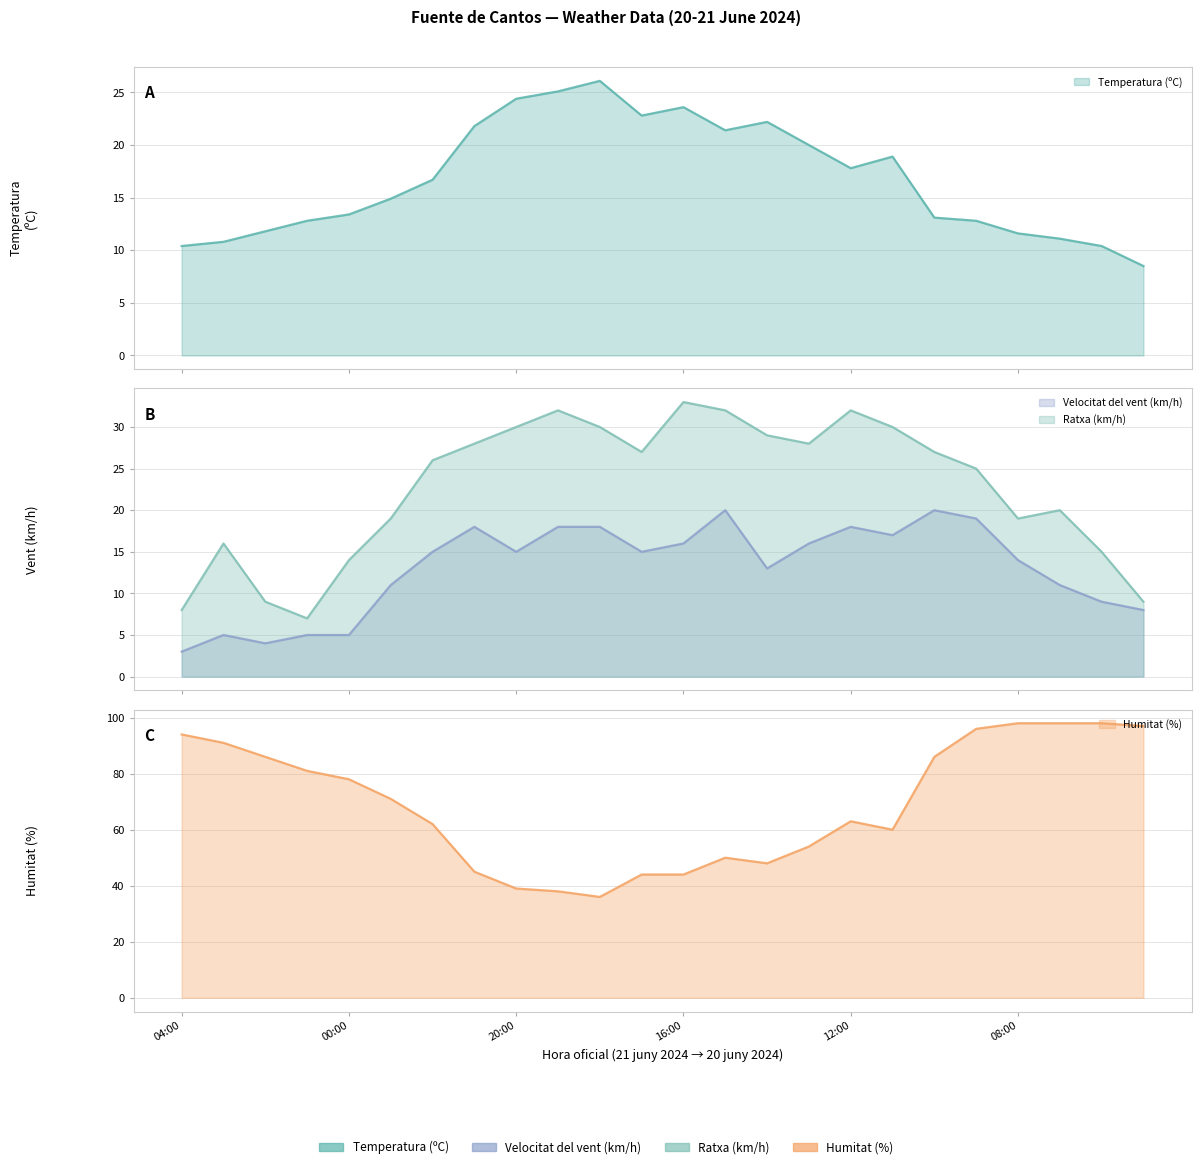

Which has a higher value, 12:00 or 23:00?

12:00